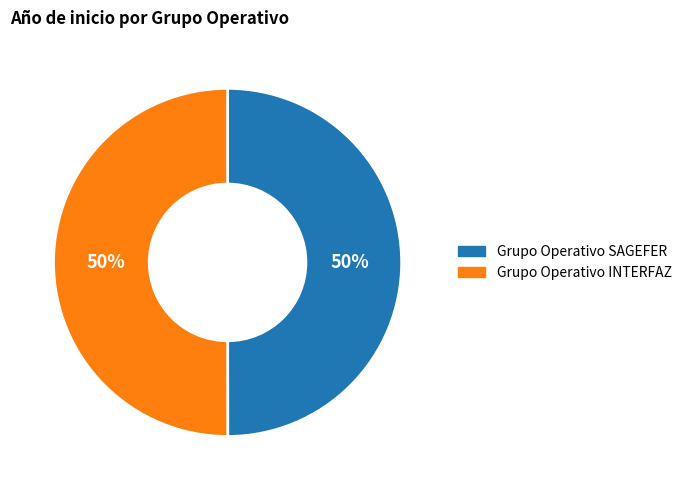

Is the sum of Grupo Operativo SAGEFER and Grupo Operativo INTERFAZ greater than half?

Yes